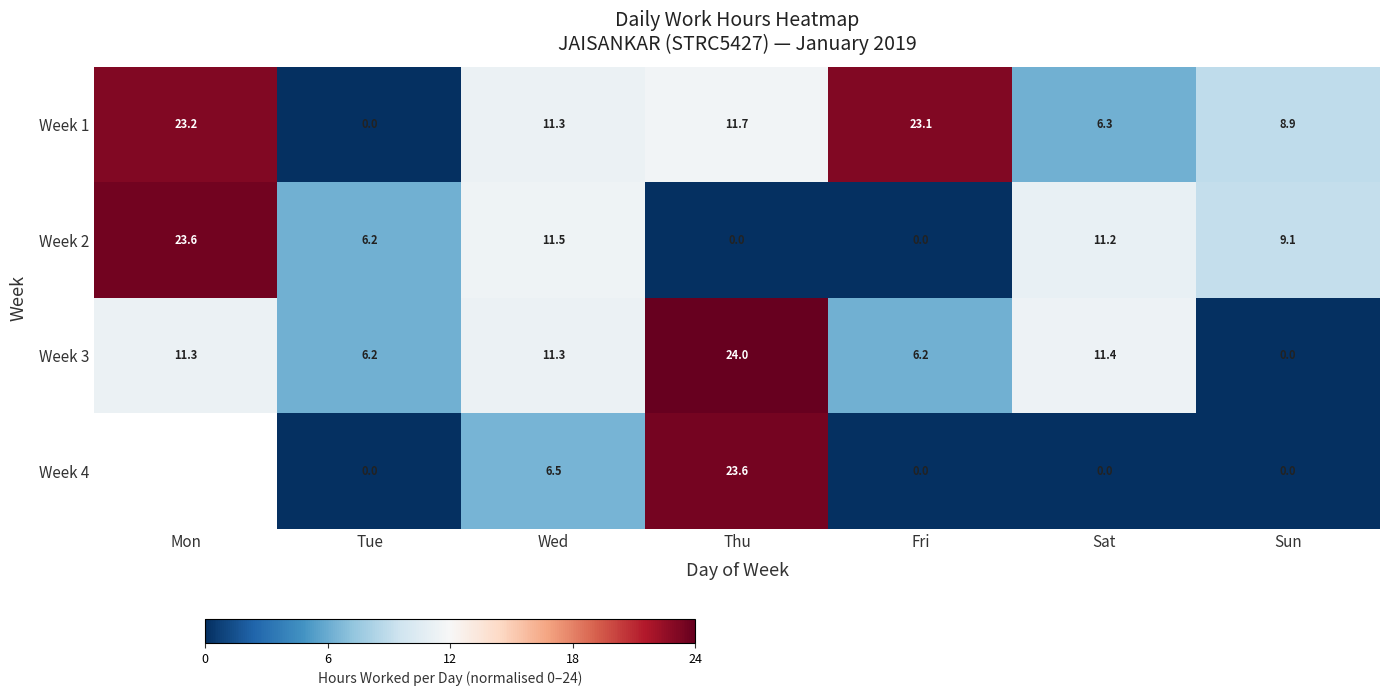

At which label is Week 1 closest to 11?

Wed